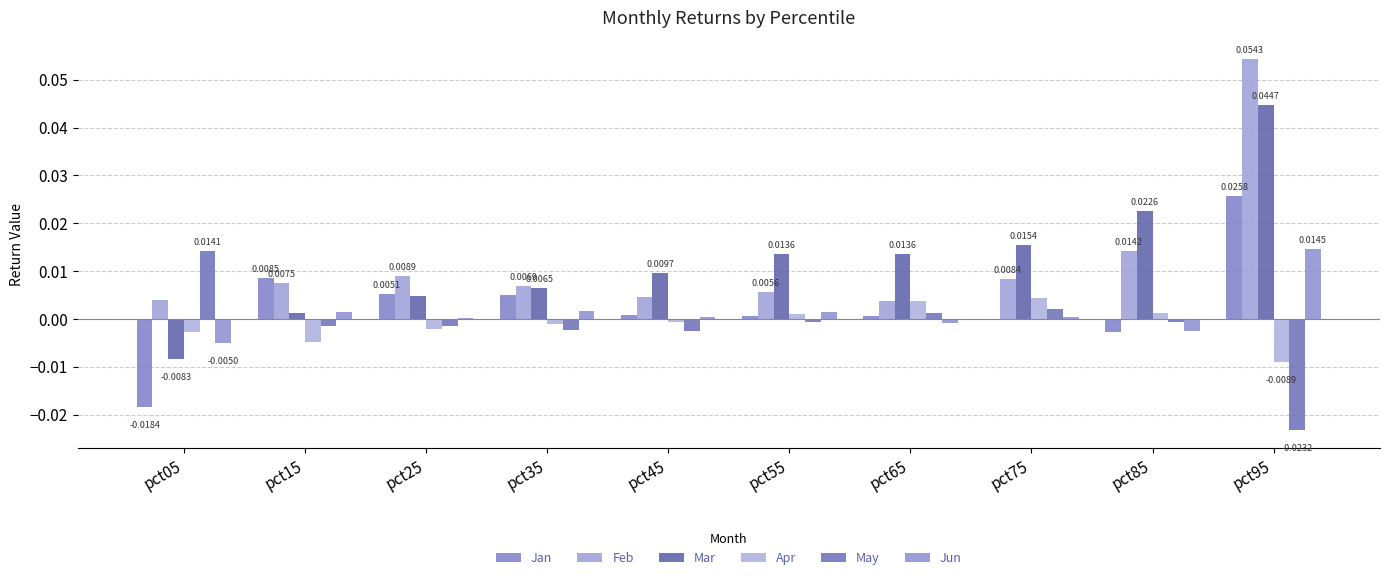

List the labels in order of Apr value, smallest first.

pct95, pct15, pct05, pct25, pct35, pct45, pct55, pct85, pct65, pct75